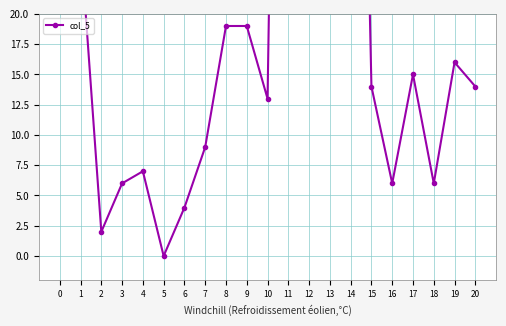

What is the approximate value at 16?

6